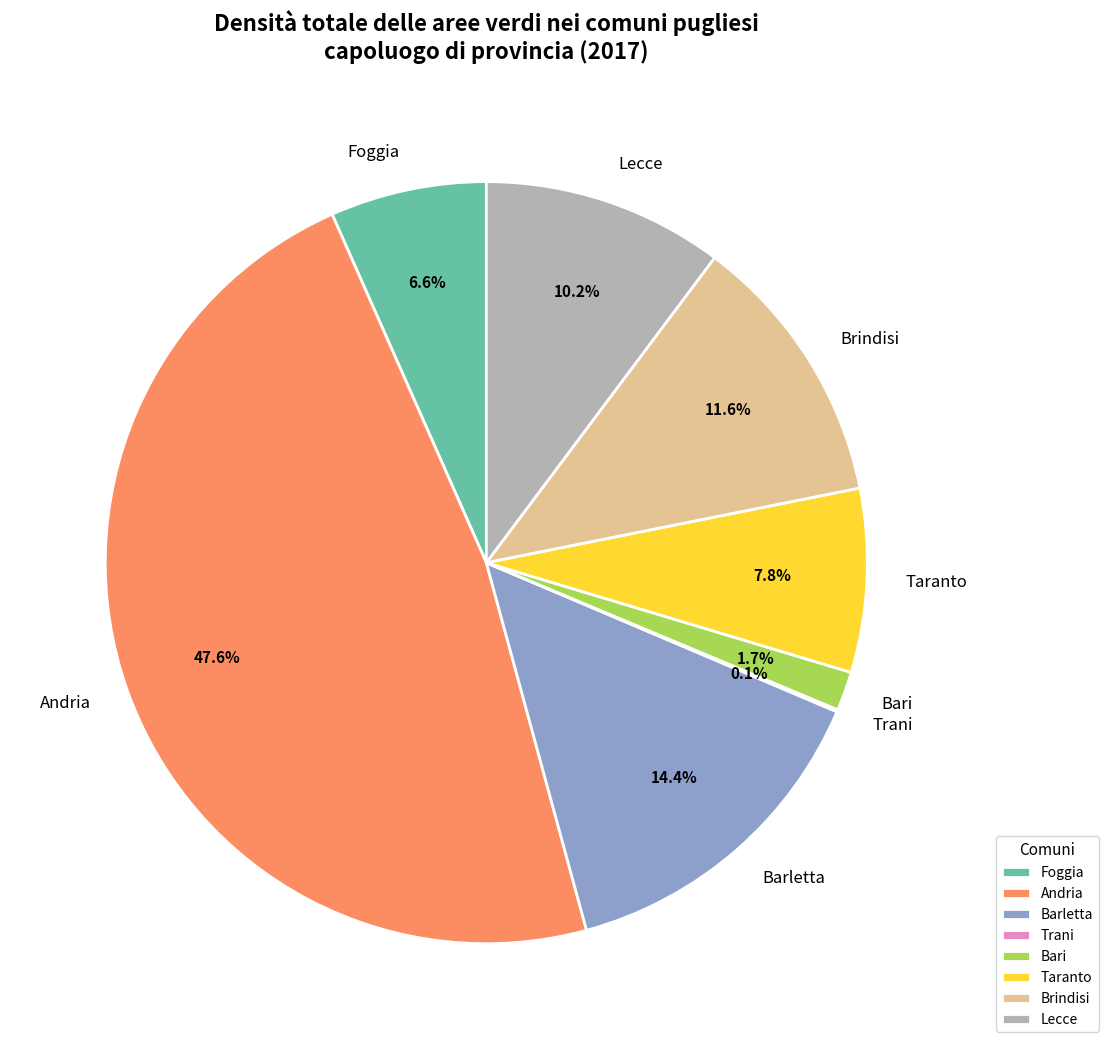

Between Taranto and Lecce, which is larger?

Lecce